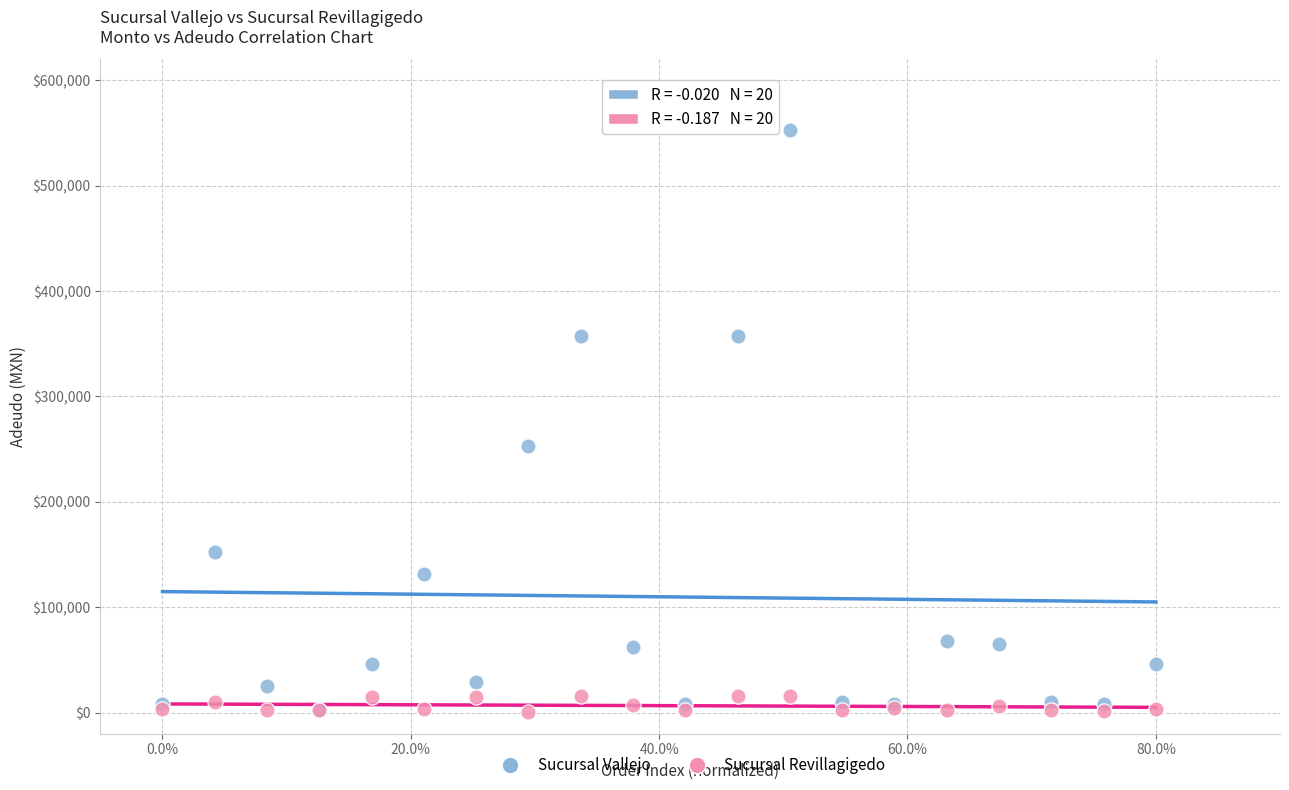

In the Sucursal Vallejo series, what Y value is closest to 277500?

252800